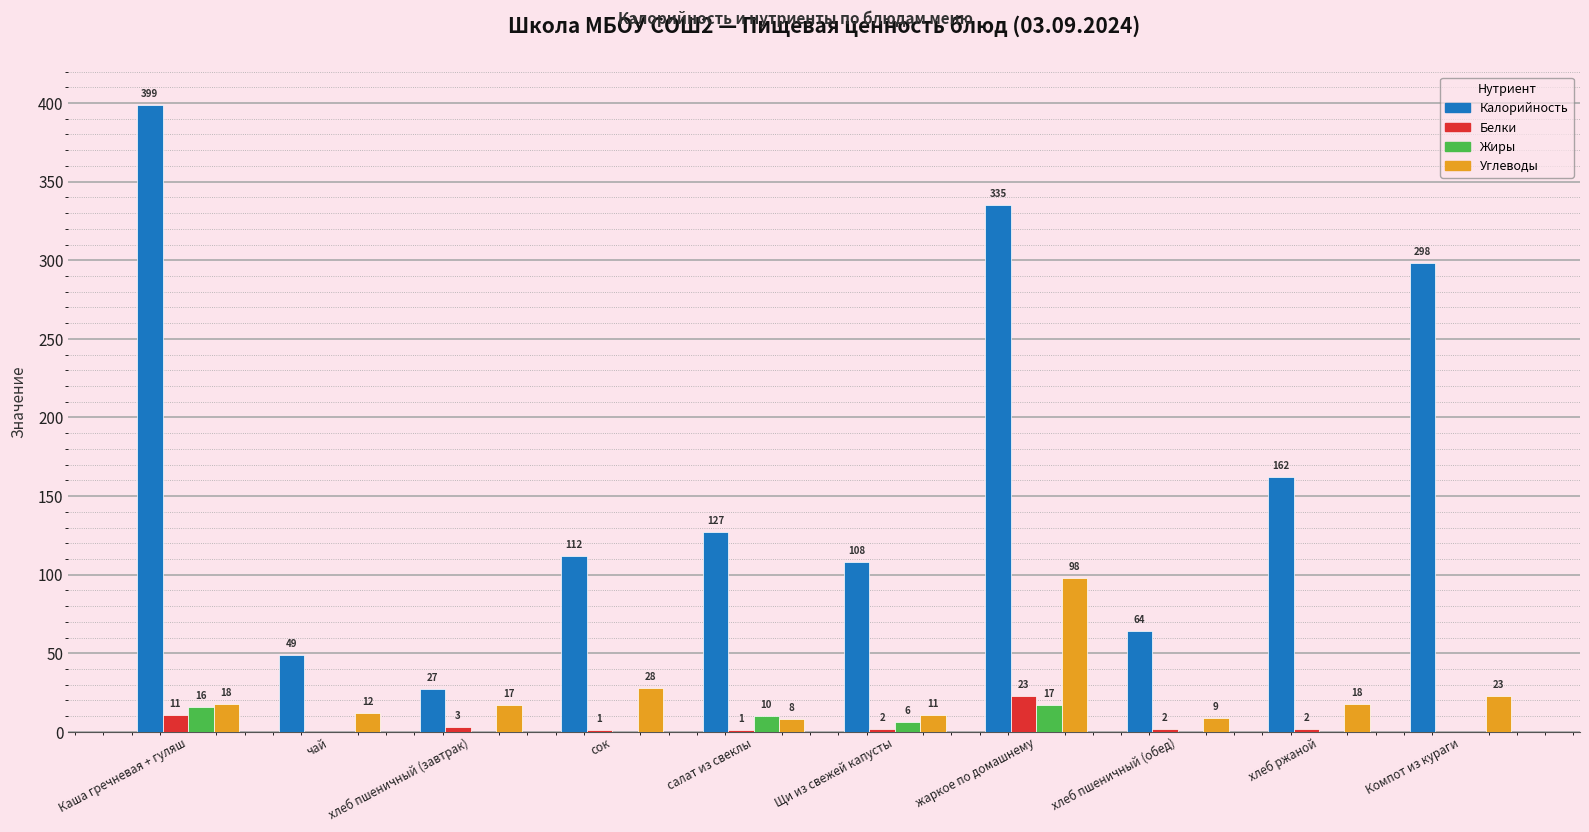

Between сок and жаркое по домашнему, which series saw the biggest shift?

Калорийность